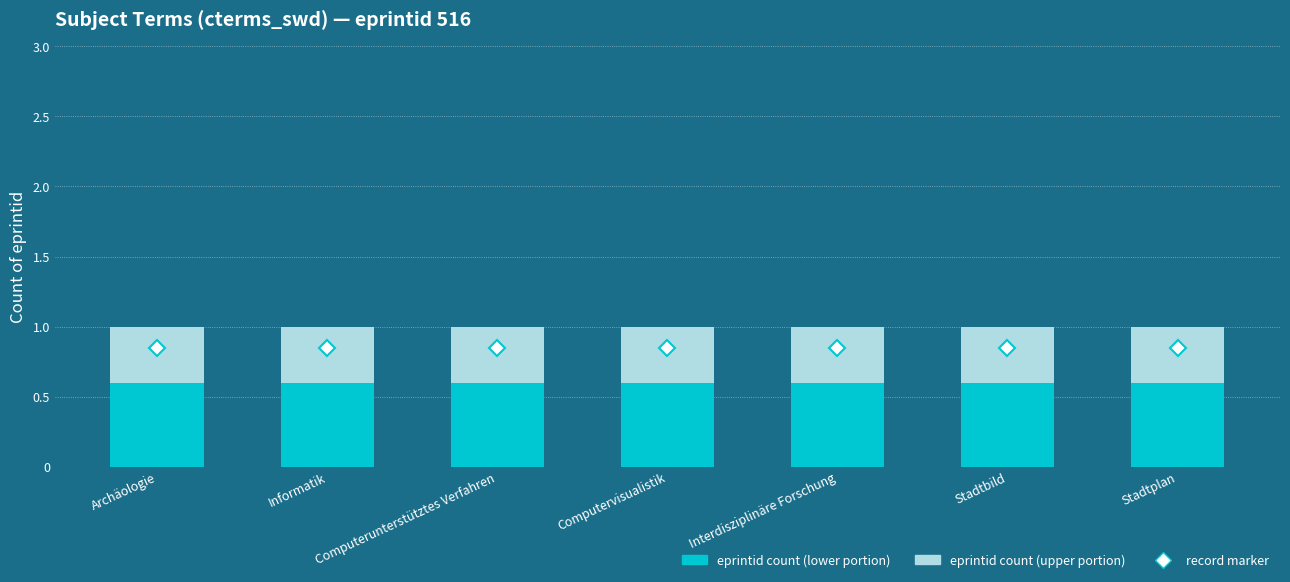

The record marker series shows 0.2 at Computerunterstütztes Verfahren. True or false?

False